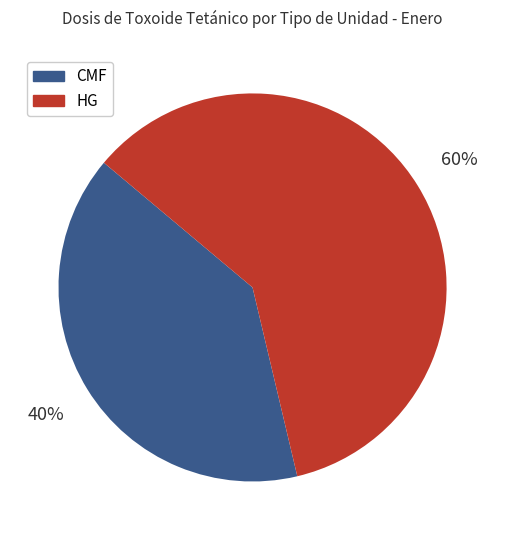

Does any single category account for the majority?

Yes